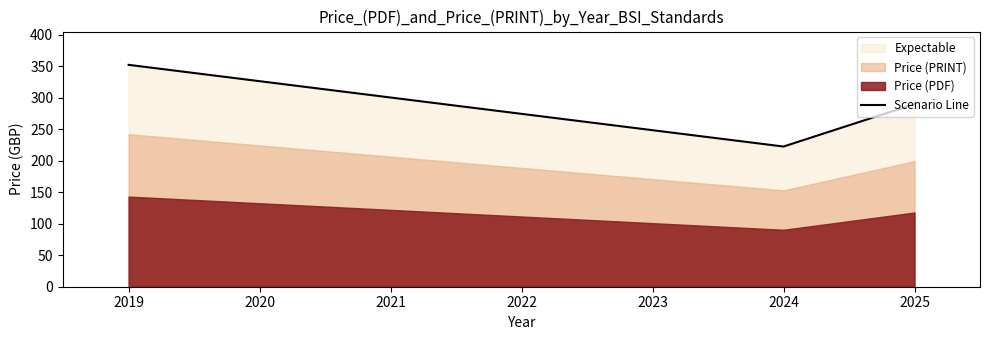

The Scenario Line series shows 352.0 at 2019. True or false?

True